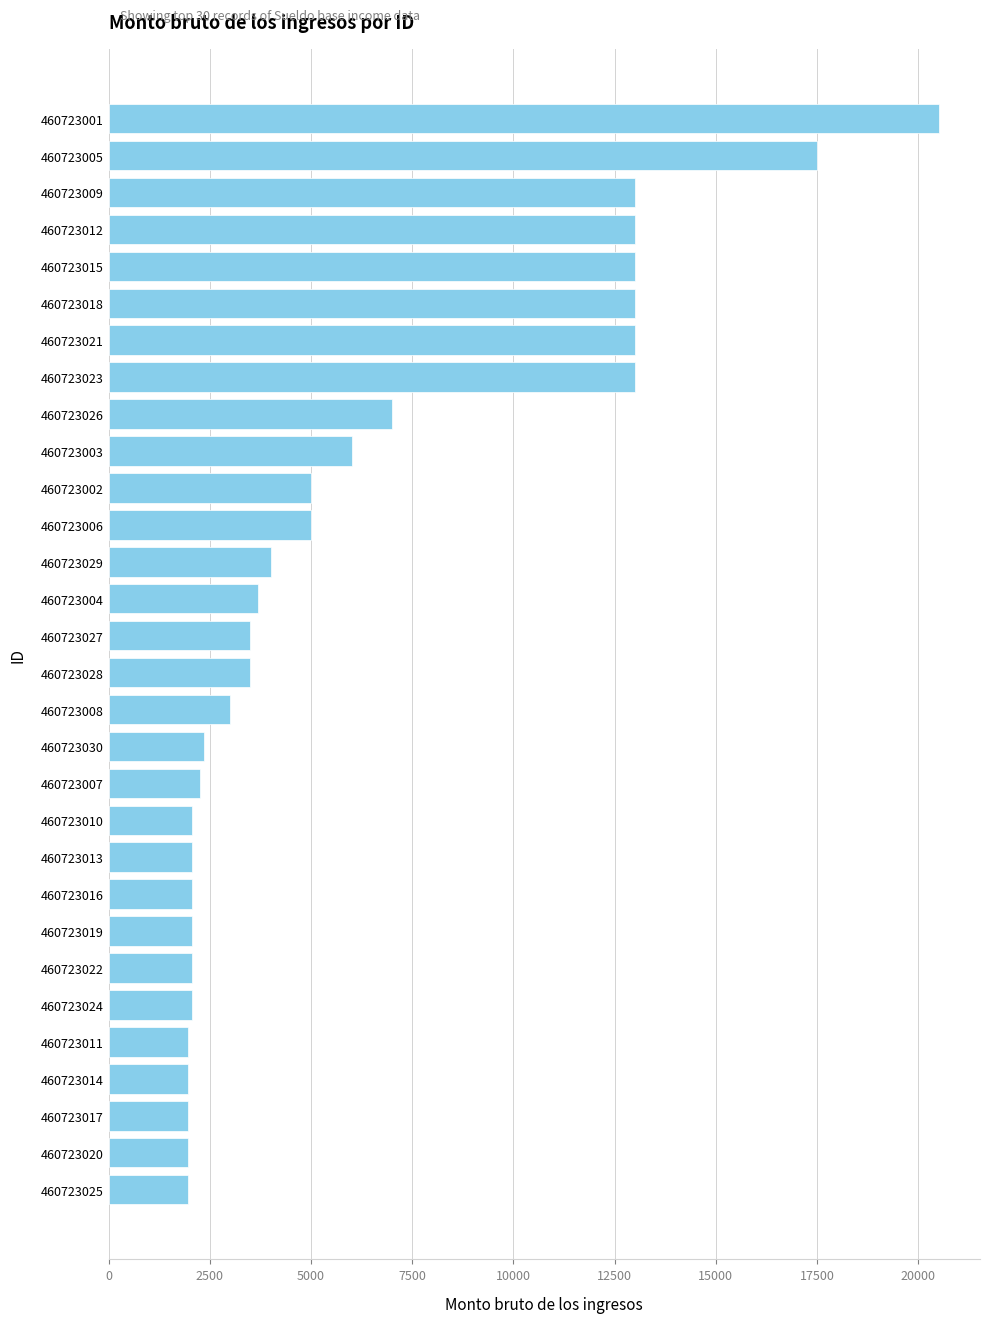

What is the difference between the values at 460723001 and 460723018?

7500